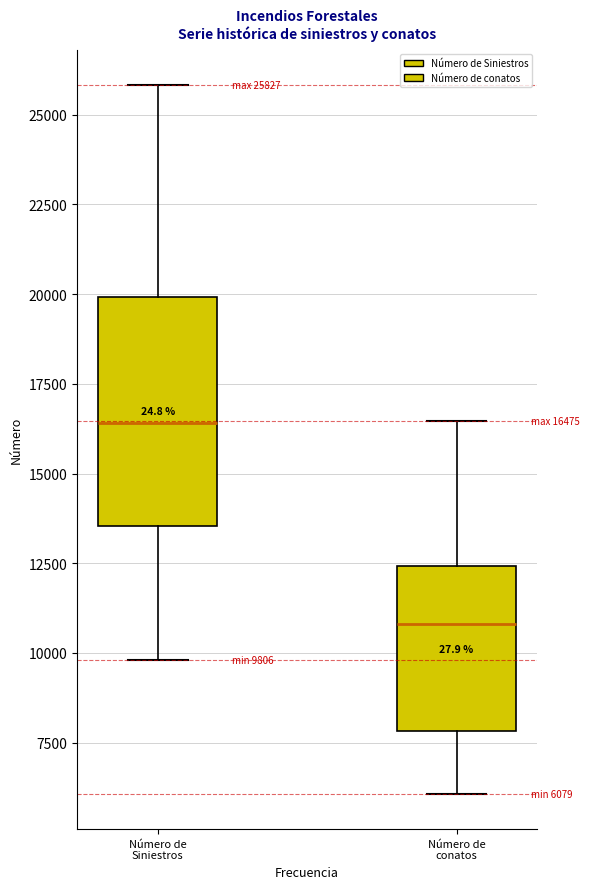

Comparing the boxes themselves (not the whiskers), which one is the tallest?

Número de Siniestros